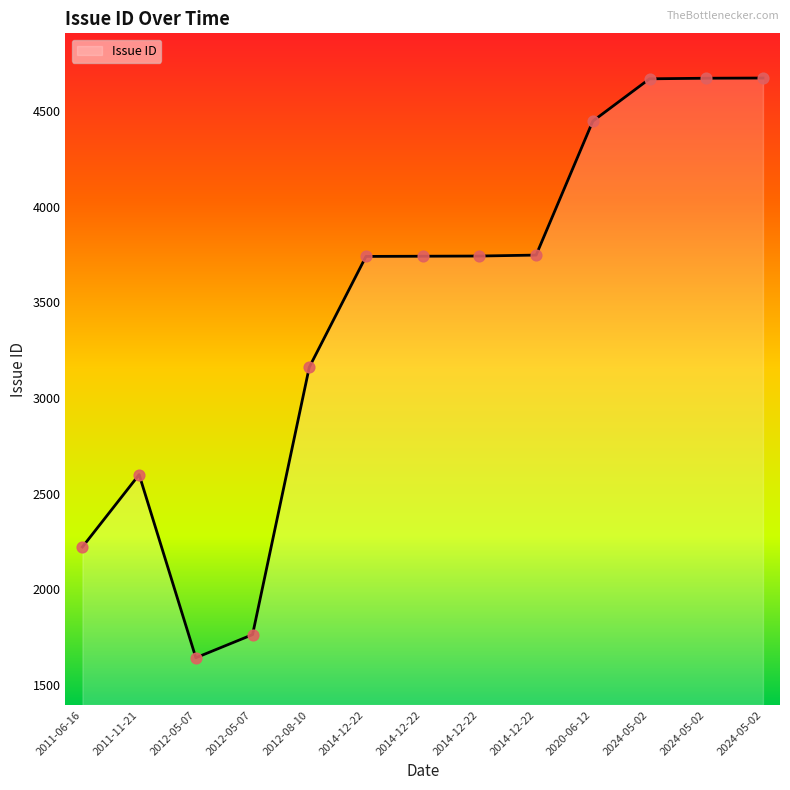

What is the ratio of the value at 2024-05-02 to the value at 2014-12-22?

1.2